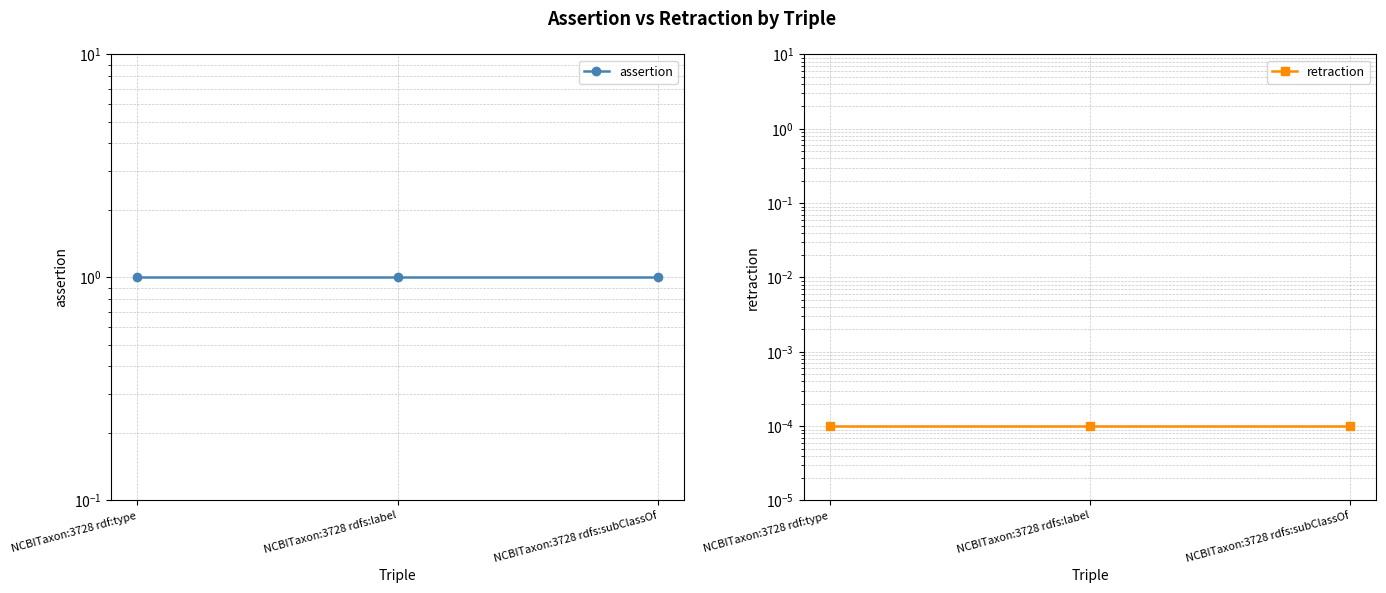

Is this an area chart (filled region under the line)?

No